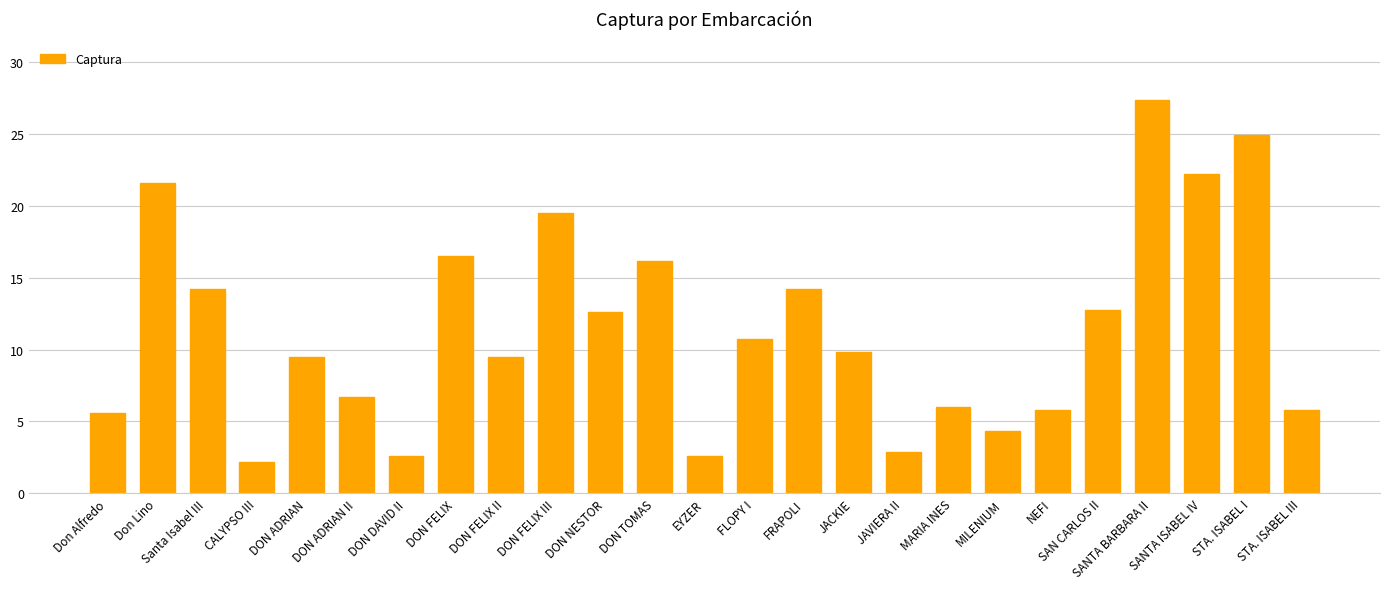

How many data points are less than 9?

10